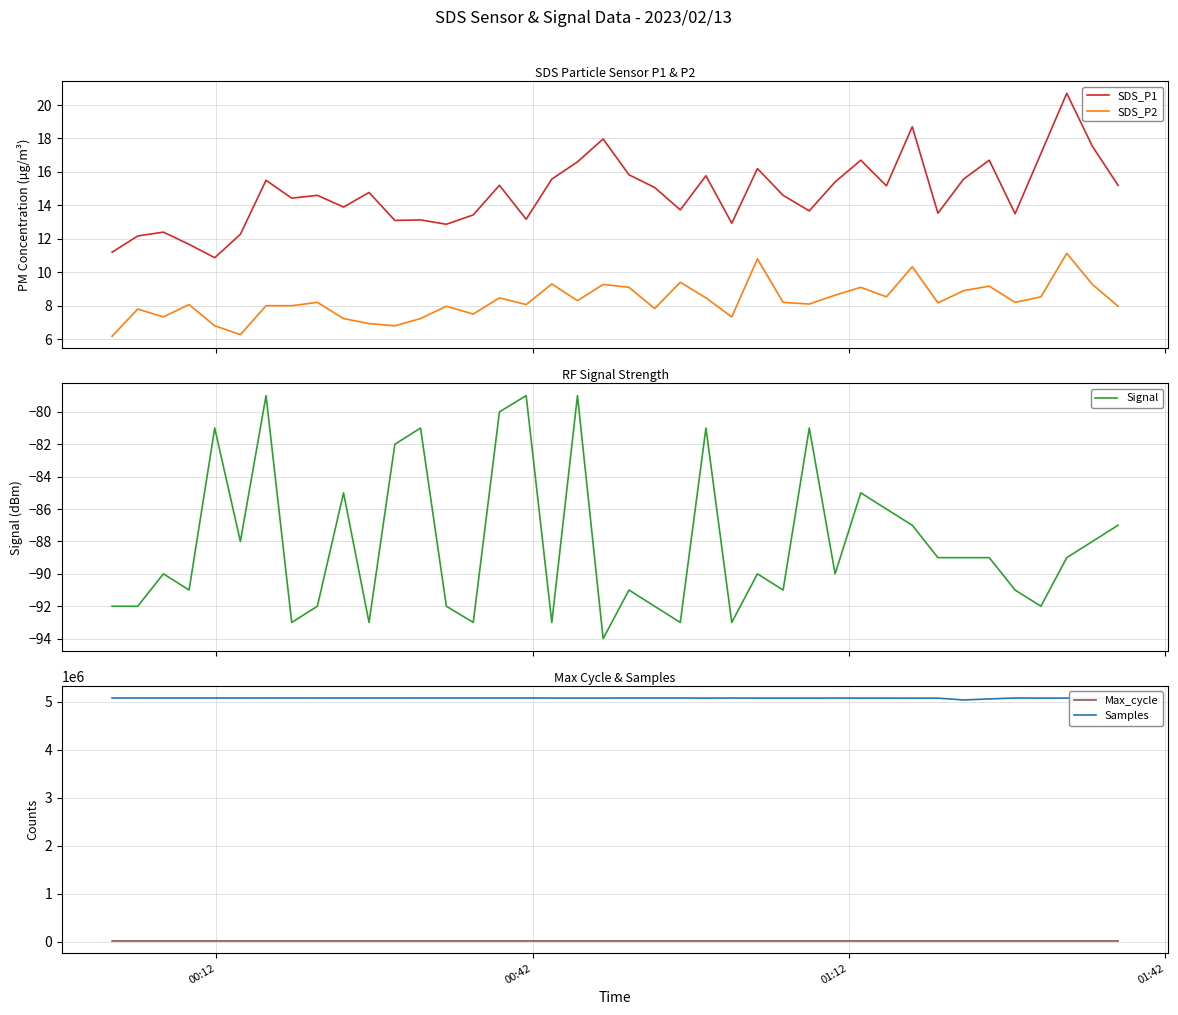

What is the maximum value for SDS_P1?

20.7